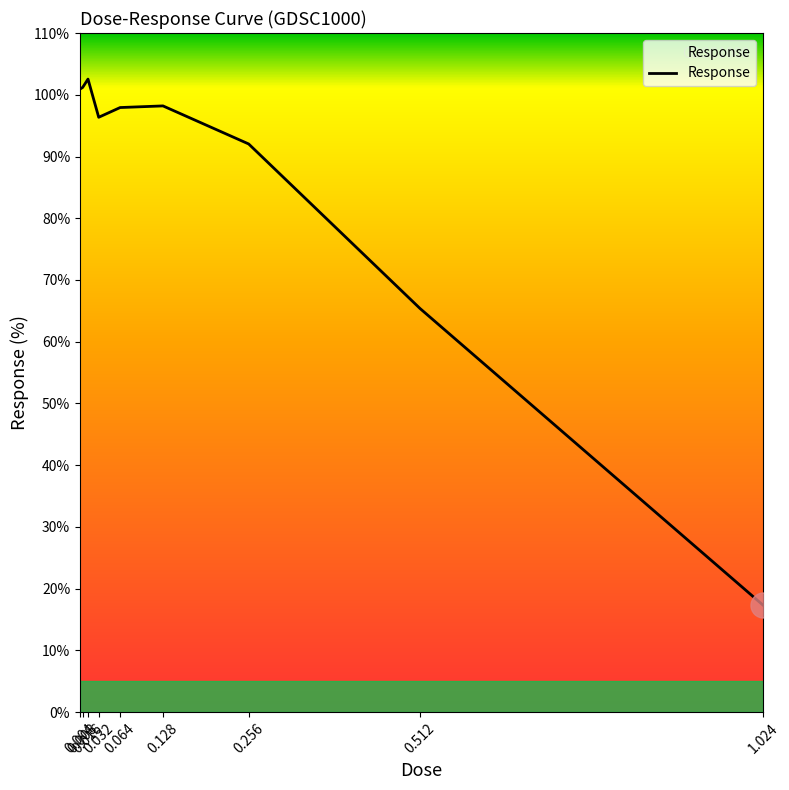

What is the smallest value displayed?

17.4